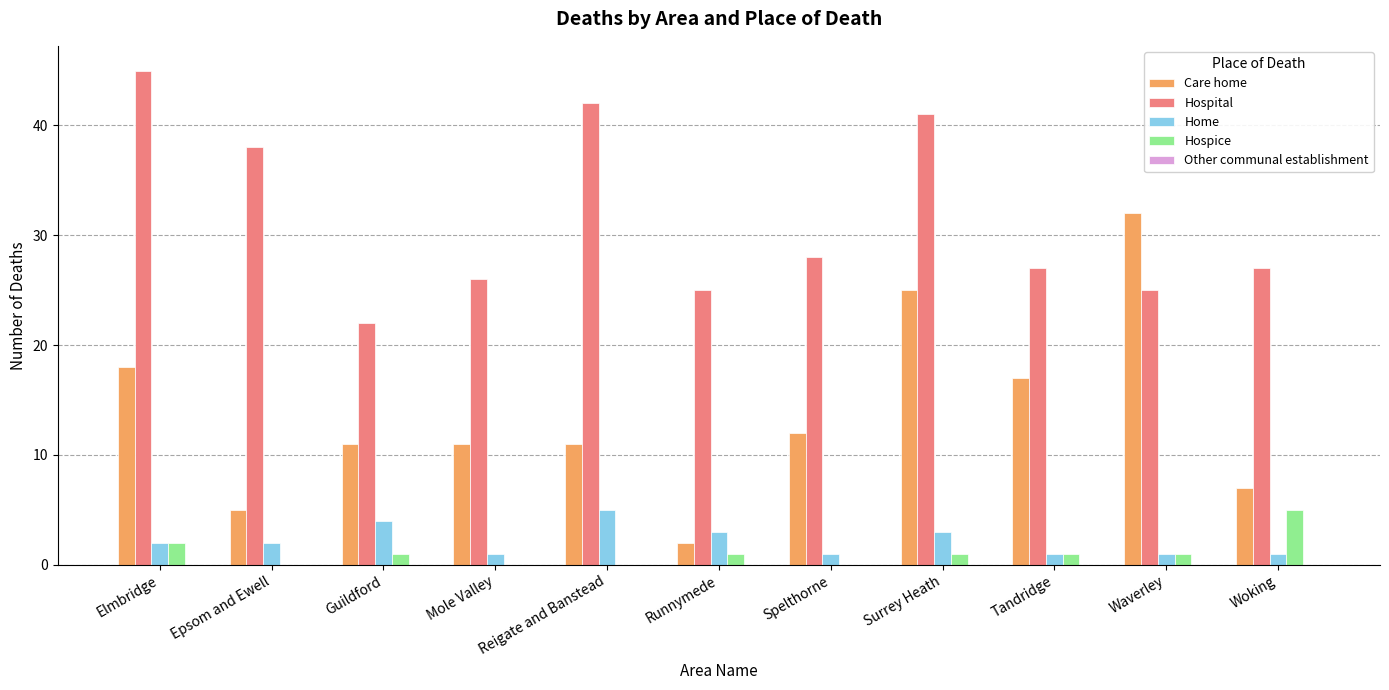

What is the greatest value displayed?

45